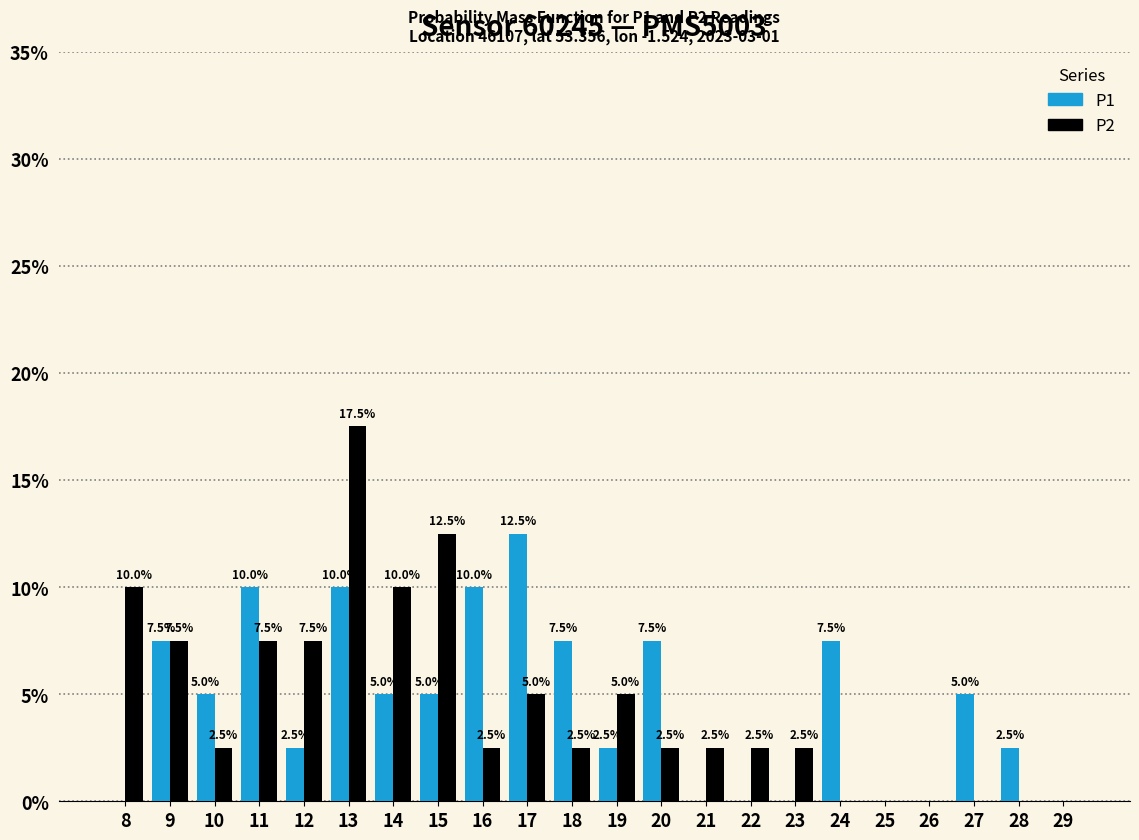

At which category does the chart reach its peak across all series?

13